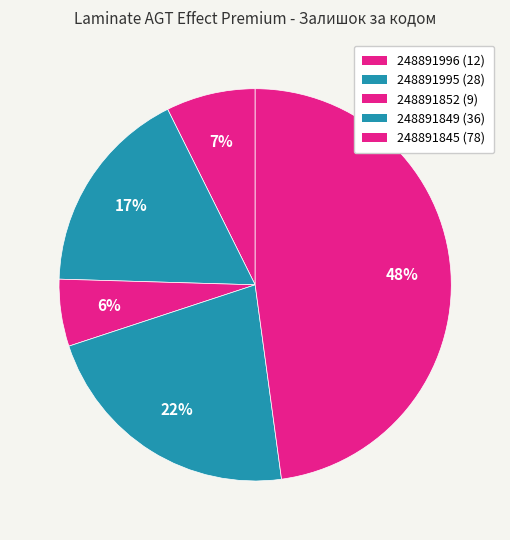

True or false: 248891845 accounts for 37% of the total.

False